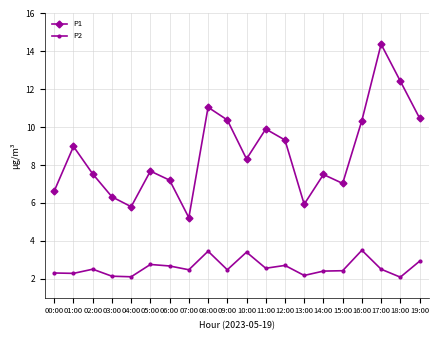

What are all the series names shown in the legend?

P1, P2